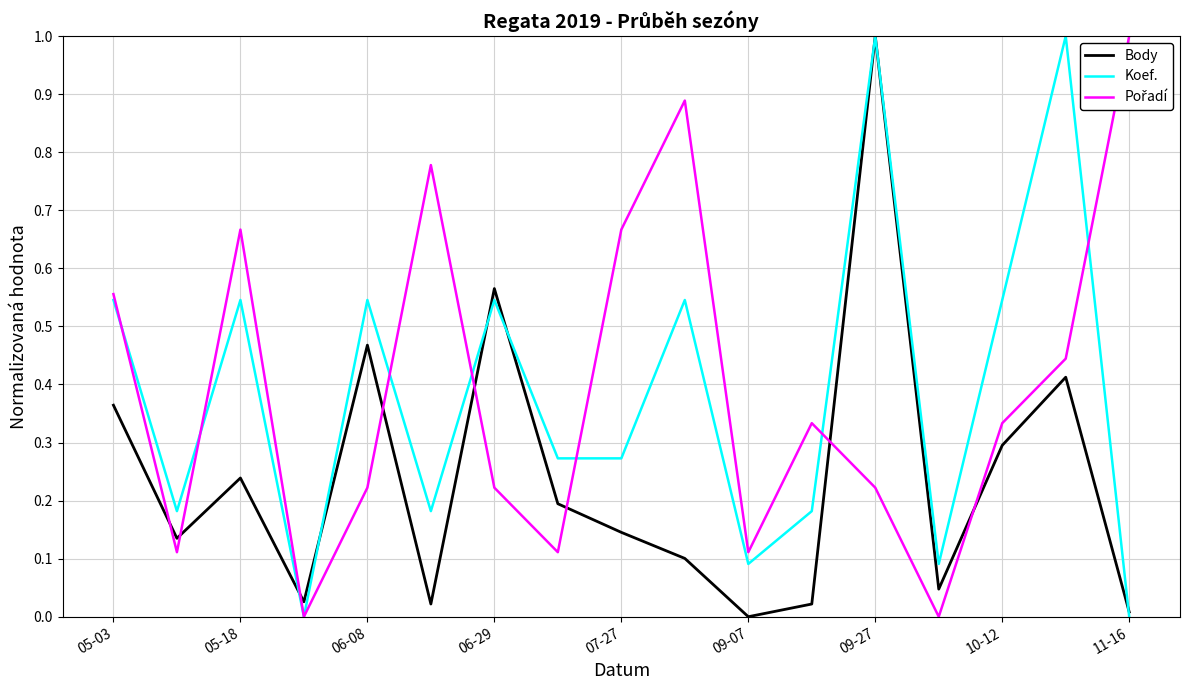

What is the greatest value displayed?

1.0